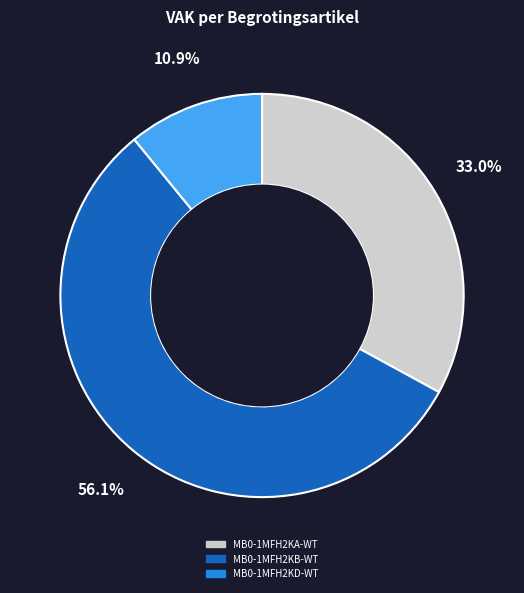

What percentage do MB0-1MFH2KD-WT and MB0-1MFH2KB-WT together represent?

67.0%